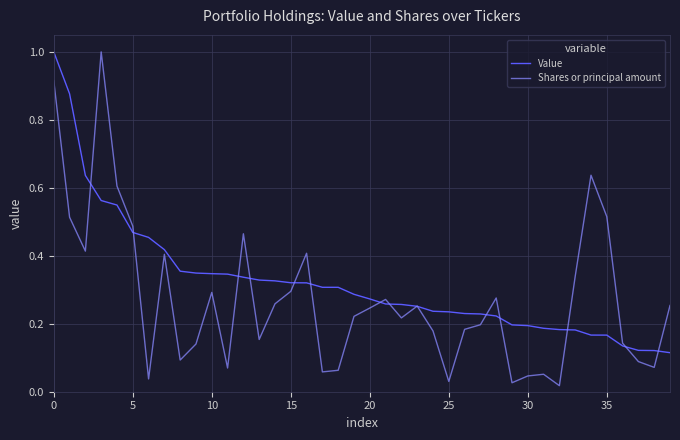

Which series has the widest spread of values?

Shares or principal amount